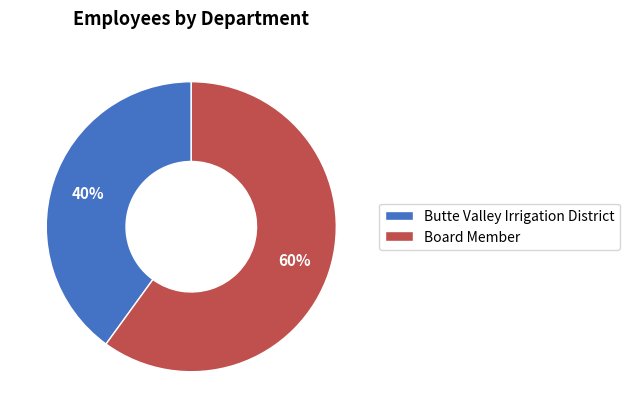

Between Butte Valley Irrigation District and Board Member, which is larger?

Board Member